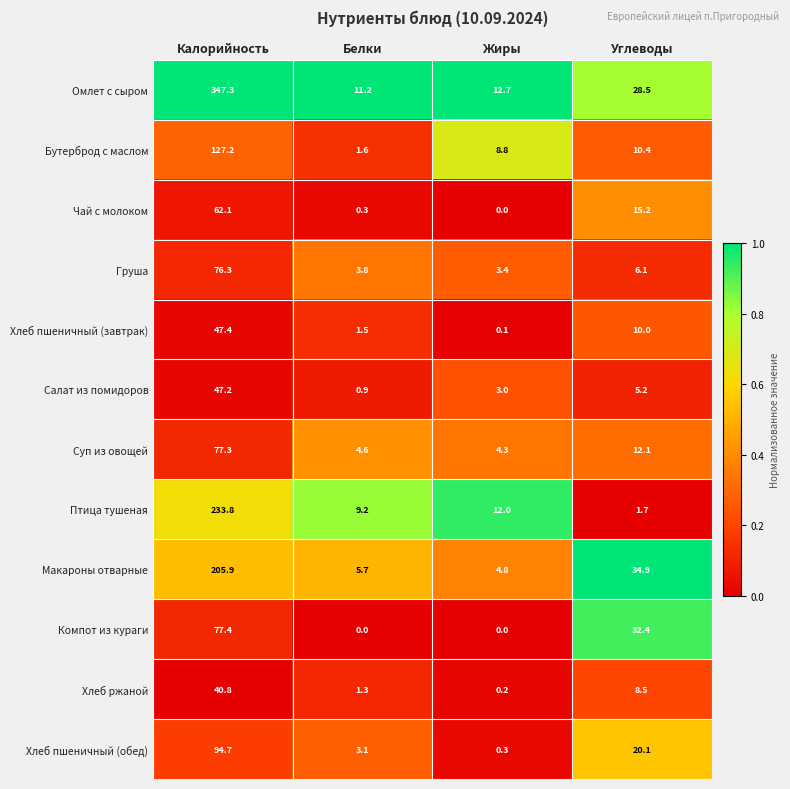

At which label is Птица тушеная closest to 117?

Жиры